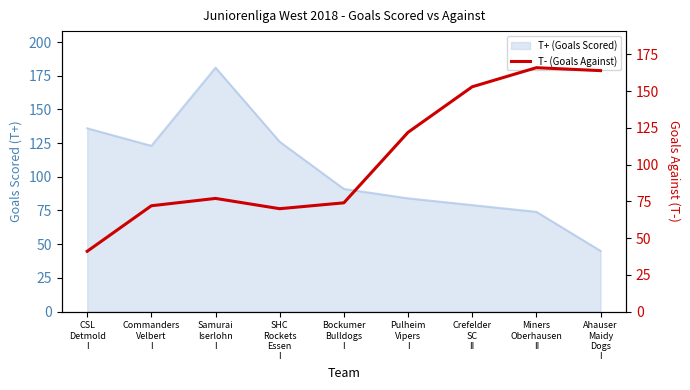

Approximately how many times larger is the value at Bockumer
Bulldogs
I compared to SHC
Rockets
Essen
I?

1.1